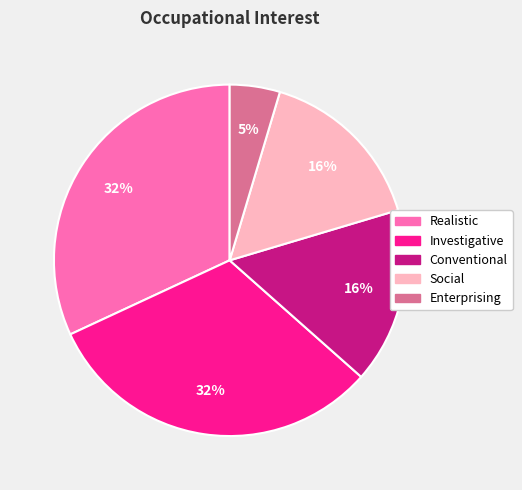

Is there a majority slice in this chart?

No